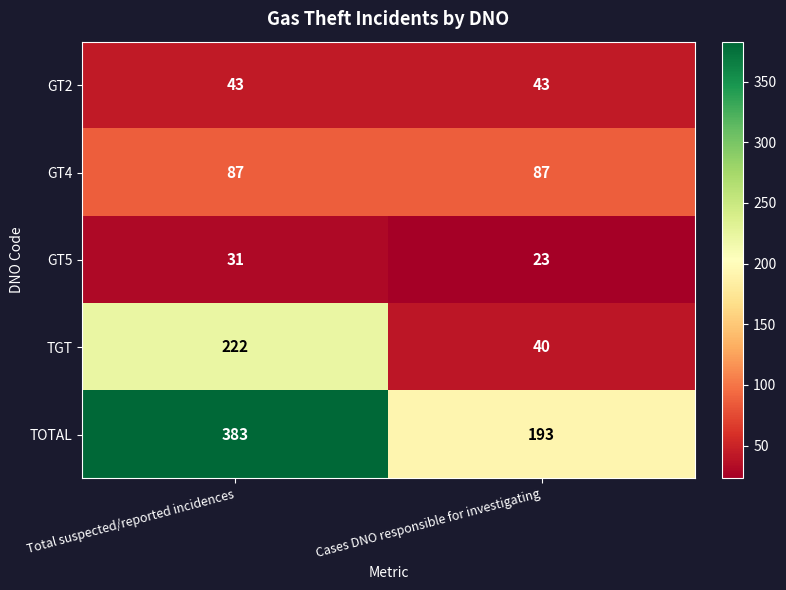

Read the GT5 value at Total suspected/reported incidences.

31